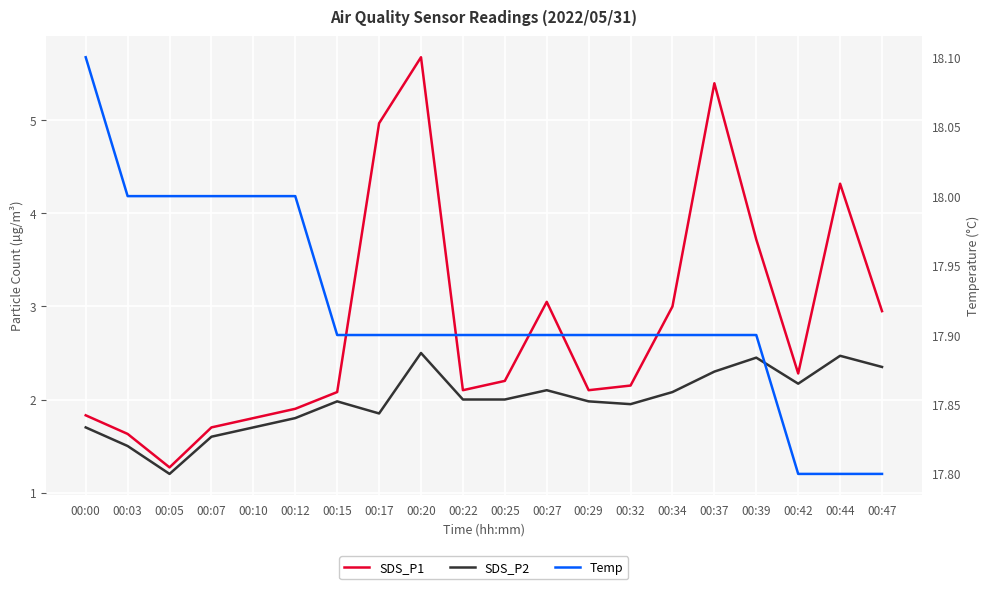

True or false: Temp and SDS_P1 cross at least once.

False